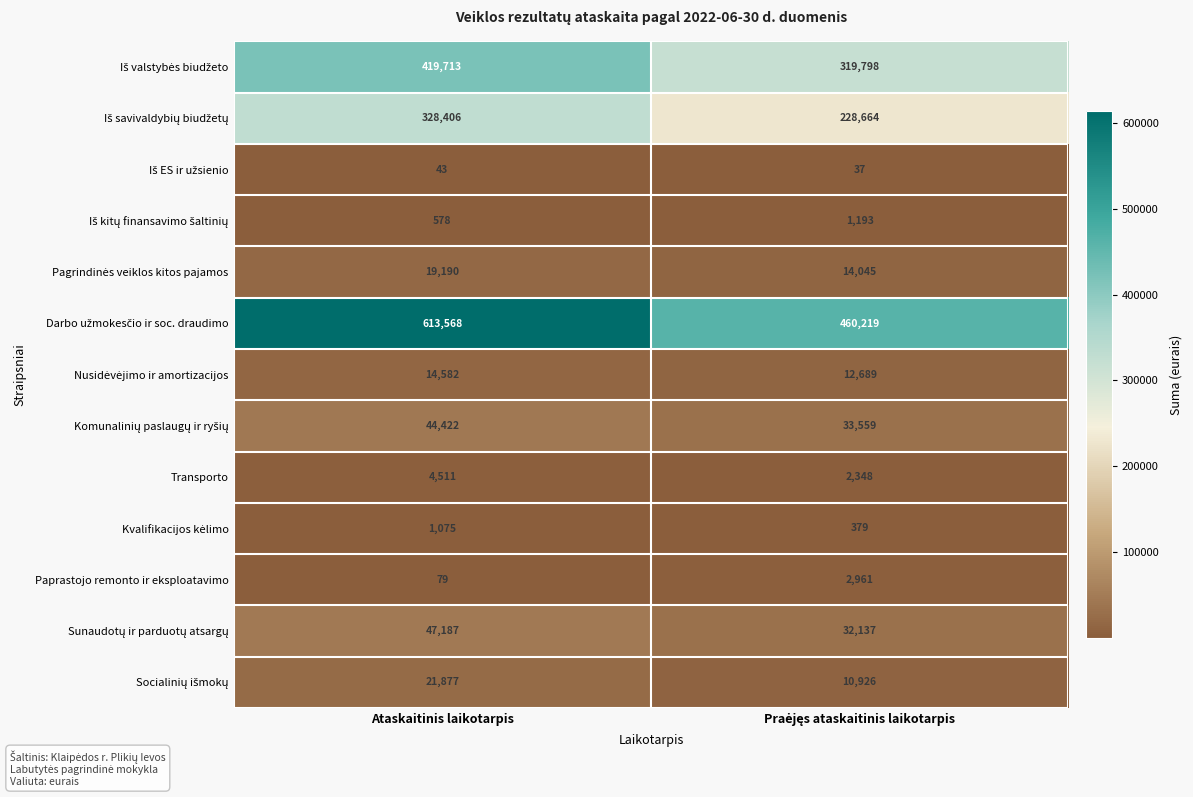

The value of Transporto at Ataskaitinis laikotarpis is 7376. True or false?

False